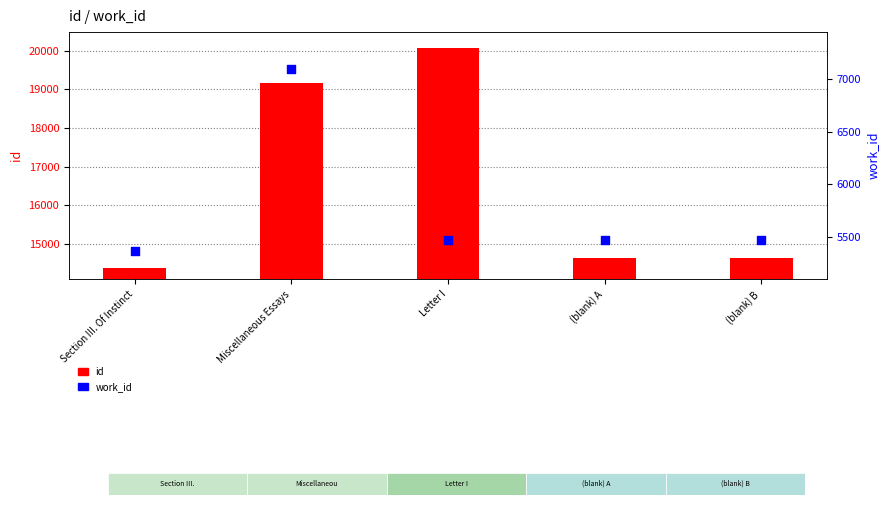

What is the total value across all series at Letter I?

25550